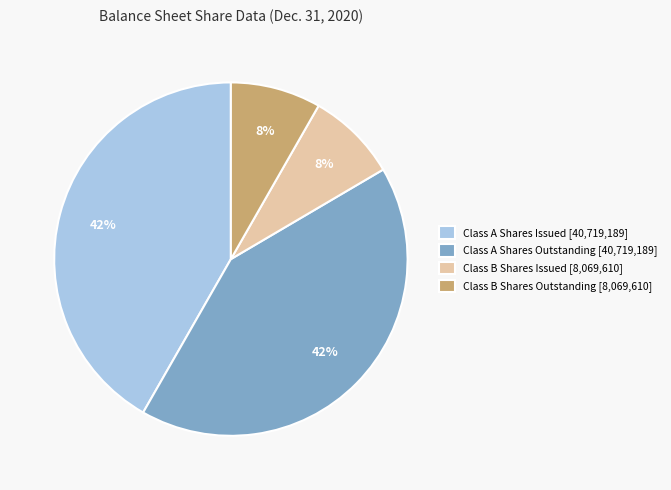

Is there any slice that represents more than half of the pie?

No